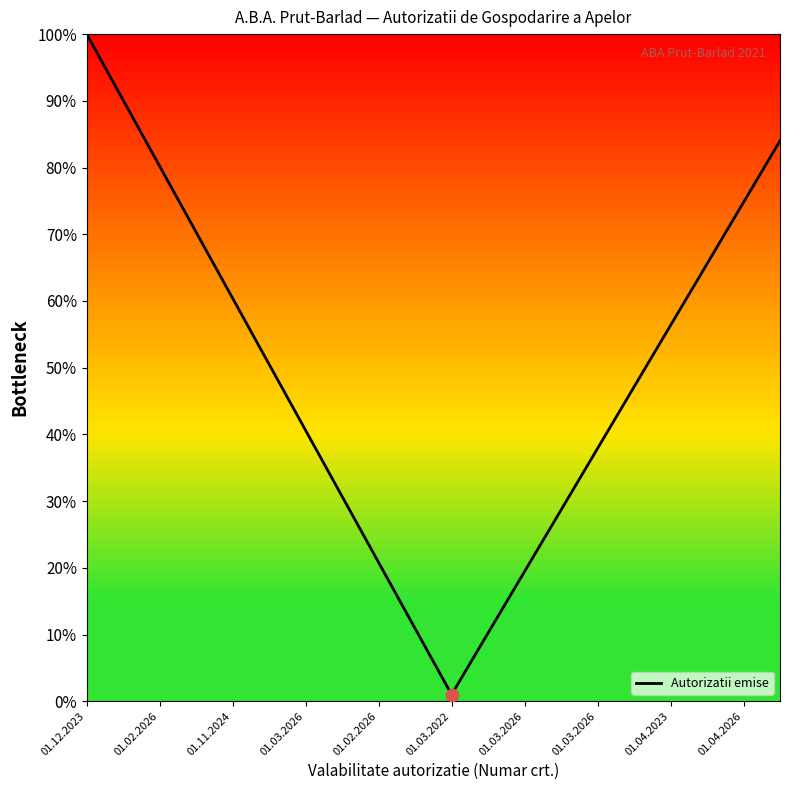

What is the greatest value displayed?

100.0